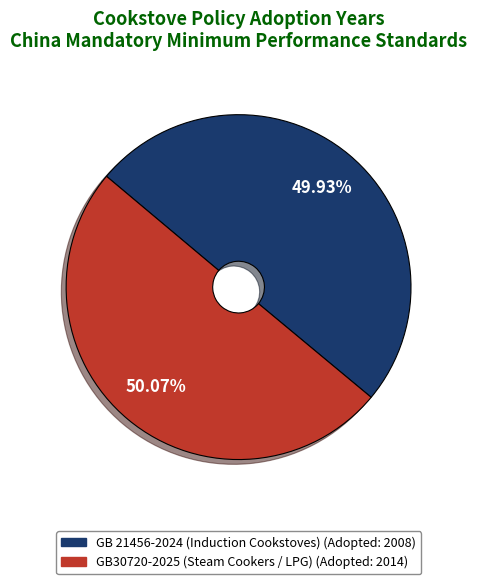

To the nearest percent, what is the average slice percentage?

50%